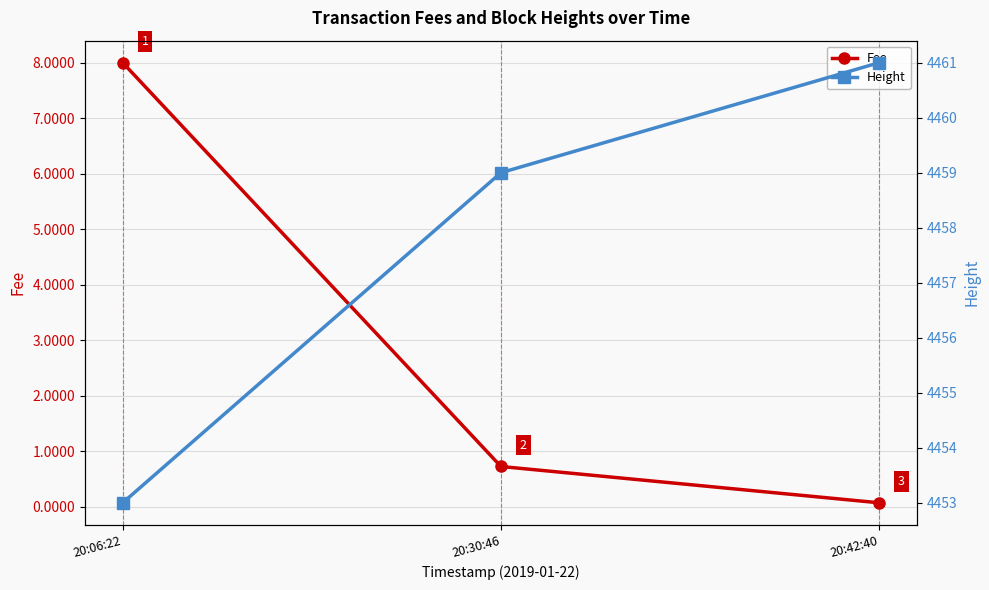

Rank the series by their average value, from lowest to highest.

Fee, Height